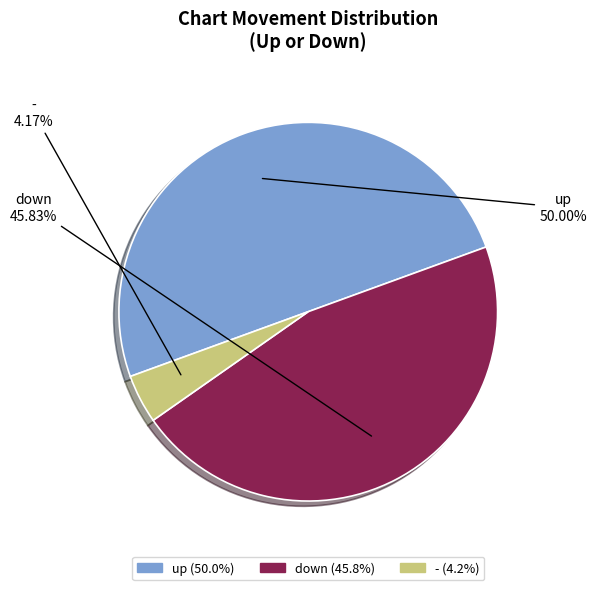

To the nearest percent, what is the average slice percentage?

33%